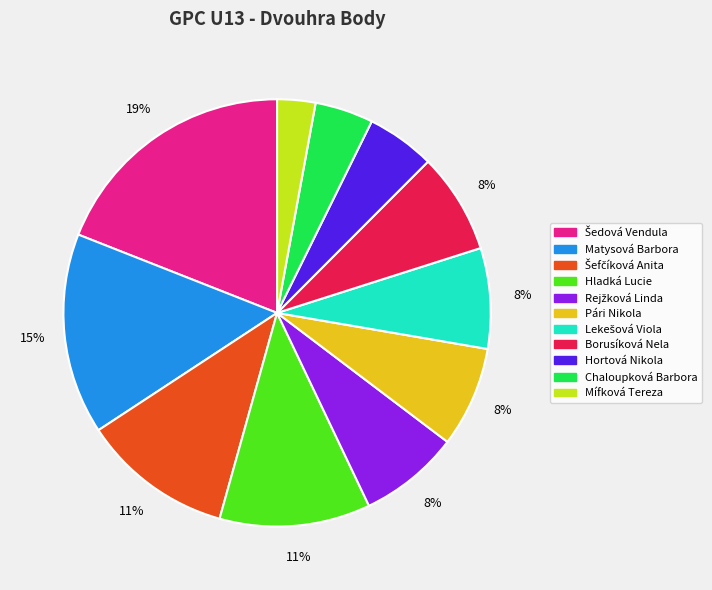

Which category has the smallest portion of the pie?

Mífková Tereza